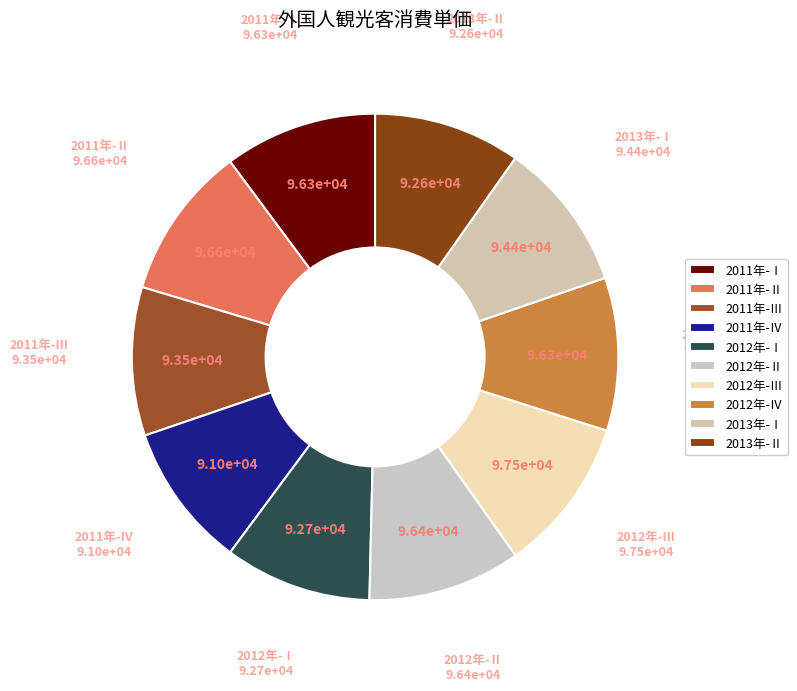

Count the number of slices in the pie.

10